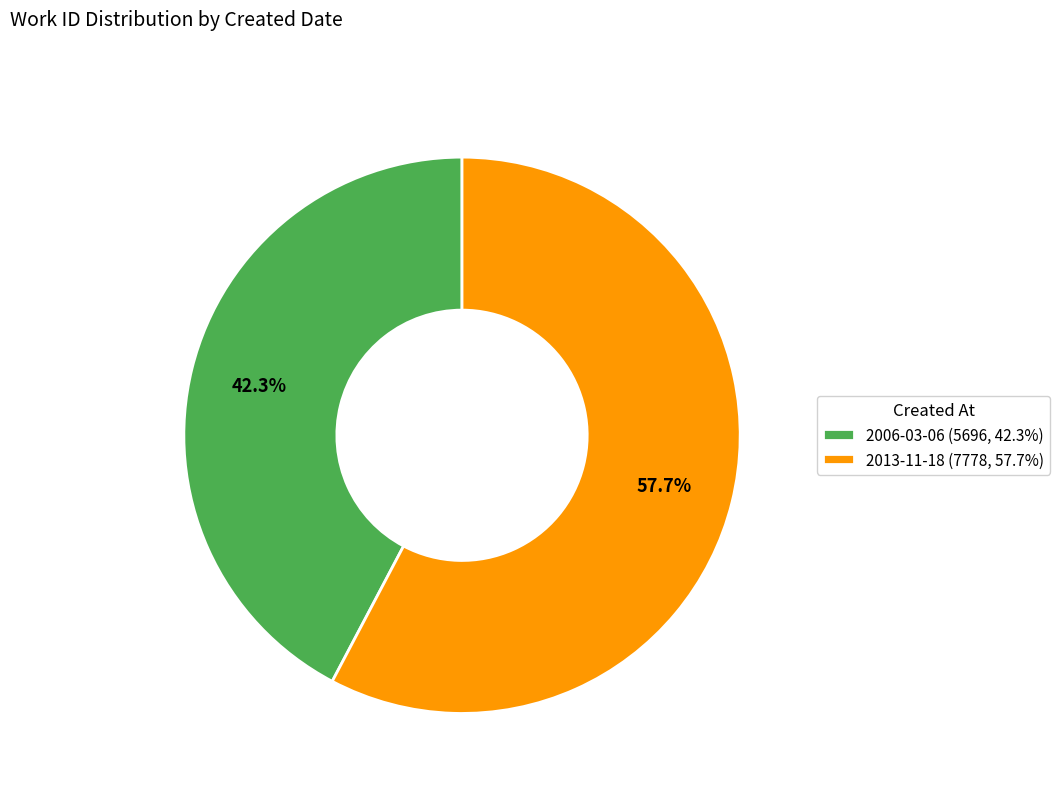

What is the total percentage of 2013-11-18 and 2006-03-06?

100.0%